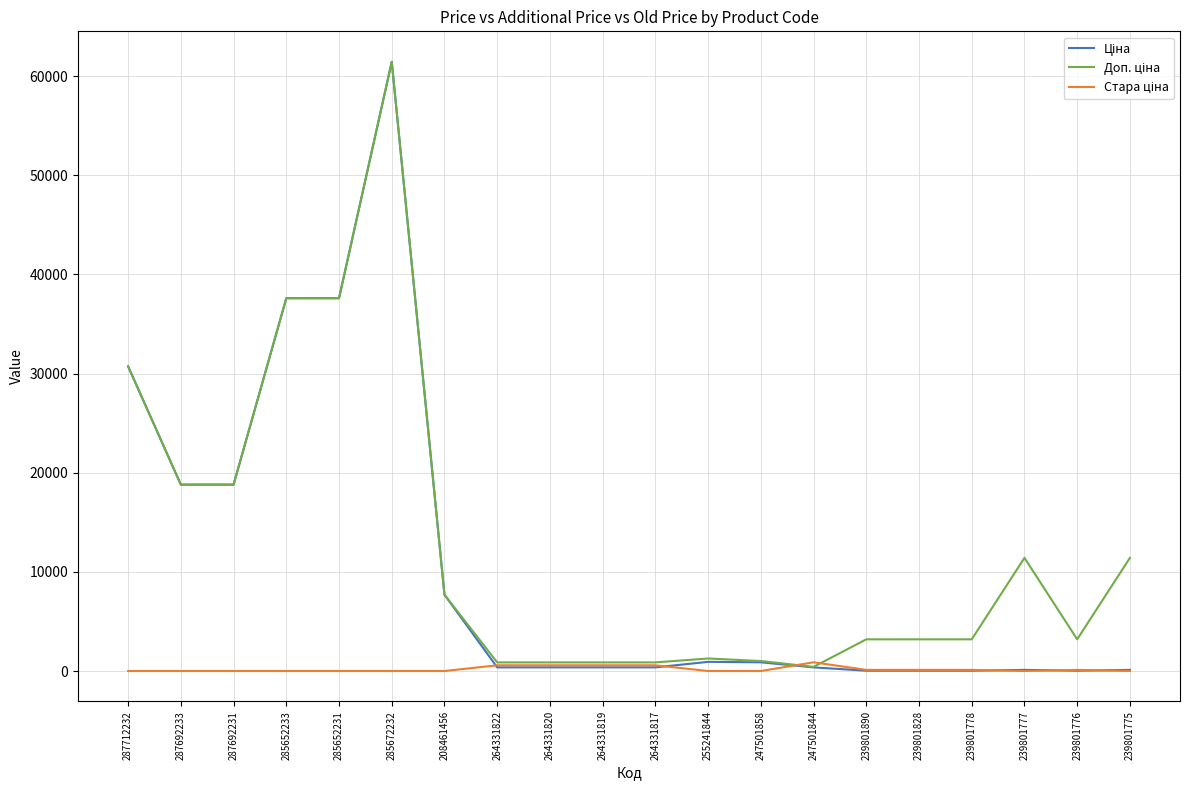

What is the difference between the highest and lowest values at 287692233?

18796.8